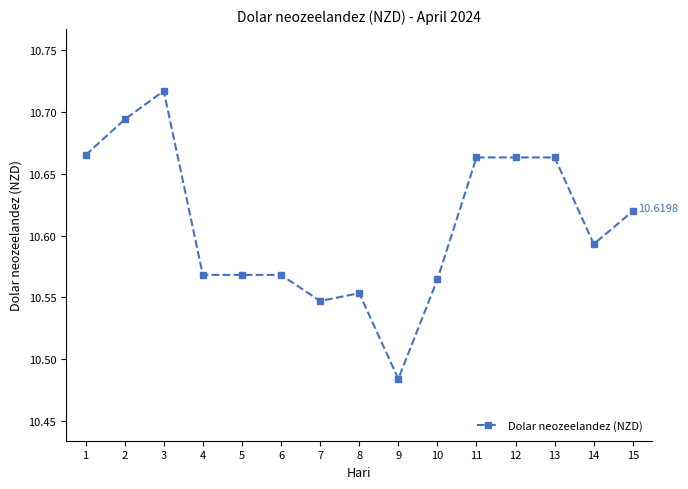

What is the sum of all values?

159.1